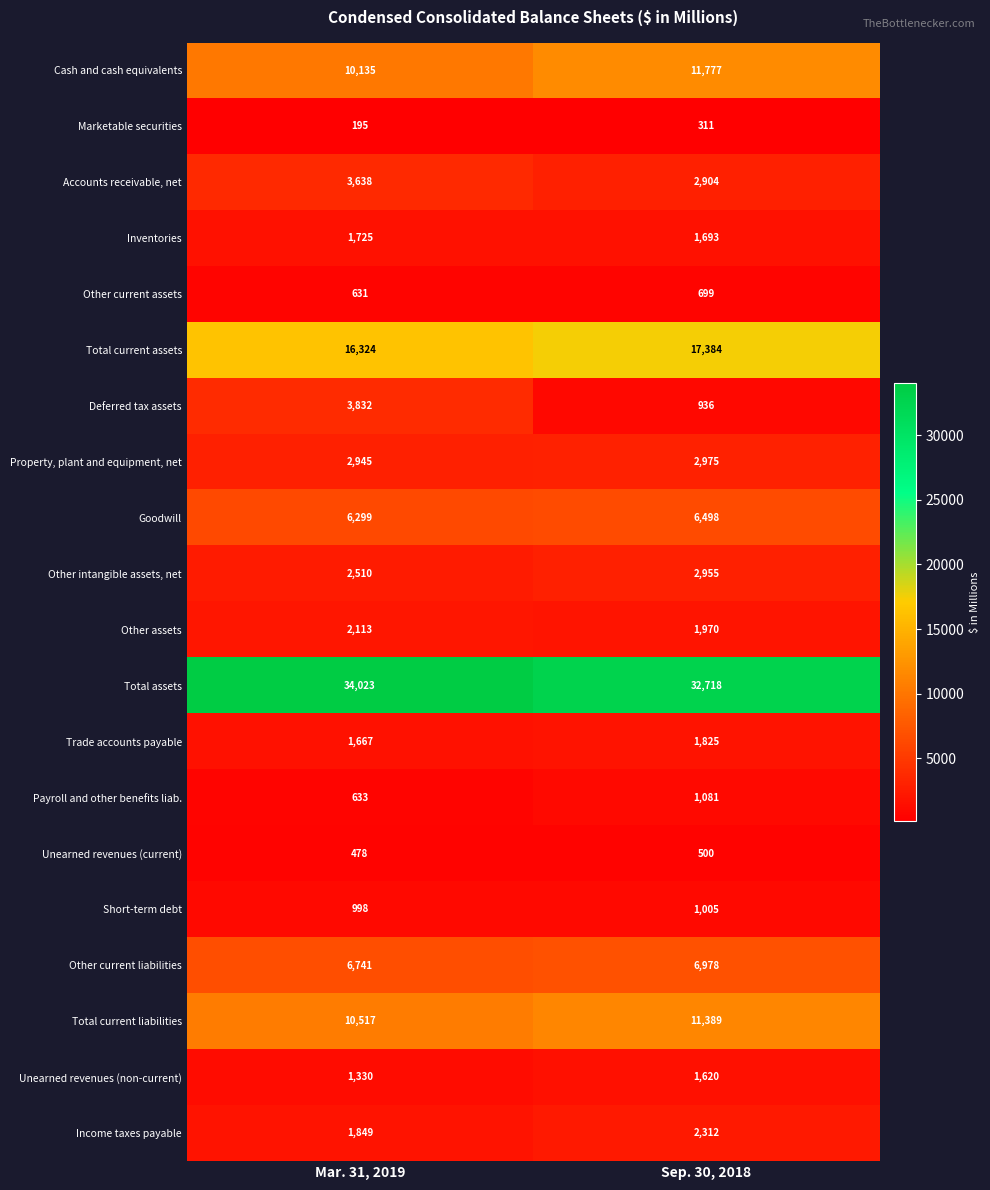

What is the total value across all series at Sep. 30, 2018?

109530